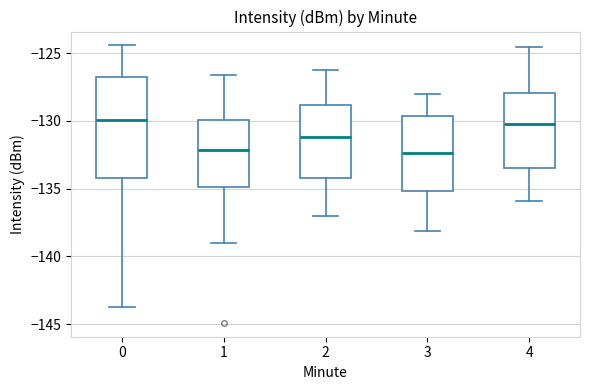

Reading left to right, transcribe this box plot: for each box, give where its median line is, the range the box spans, and where its two whiskers end, as read against the y-axis. The values are not printed on the chart, so give them approximately, as read against the axis.

0: median -130.0, box -134.0 to -127.0, whiskers -143.5 to -124.5
1: median -132.0, box -135.0 to -130.0, whiskers -139.0 to -126.5
2: median -131.0, box -134.0 to -129.0, whiskers -137.0 to -126.0
3: median -132.5, box -135.0 to -129.5, whiskers -138.0 to -128.0
4: median -130.0, box -133.5 to -128.0, whiskers -136.0 to -124.5